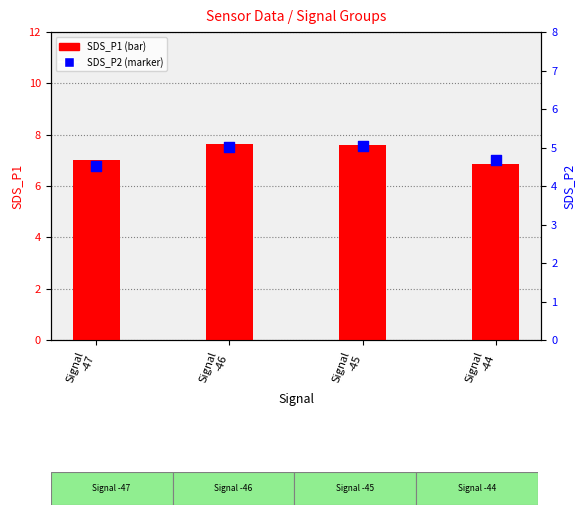

At how many categories does at least one series exceed 5?

4